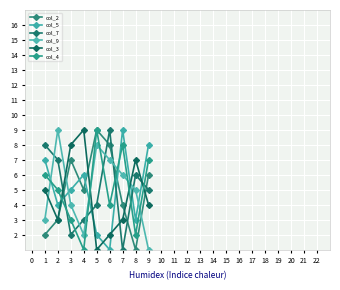

What is the value of the col_3 point at the 5th from the left?

1